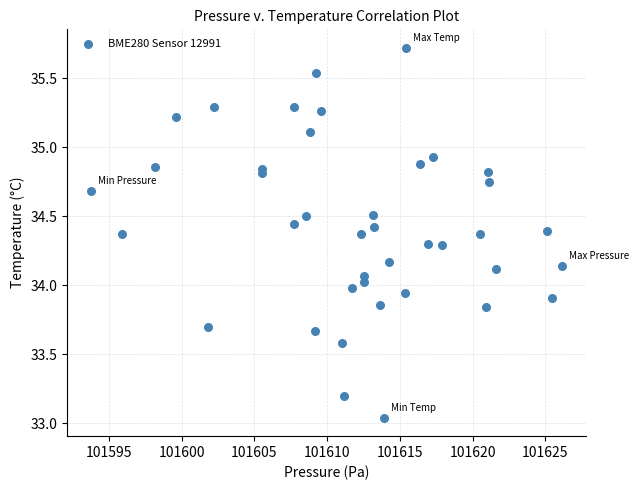

What is the range of Y values (max minus min)?

2.7